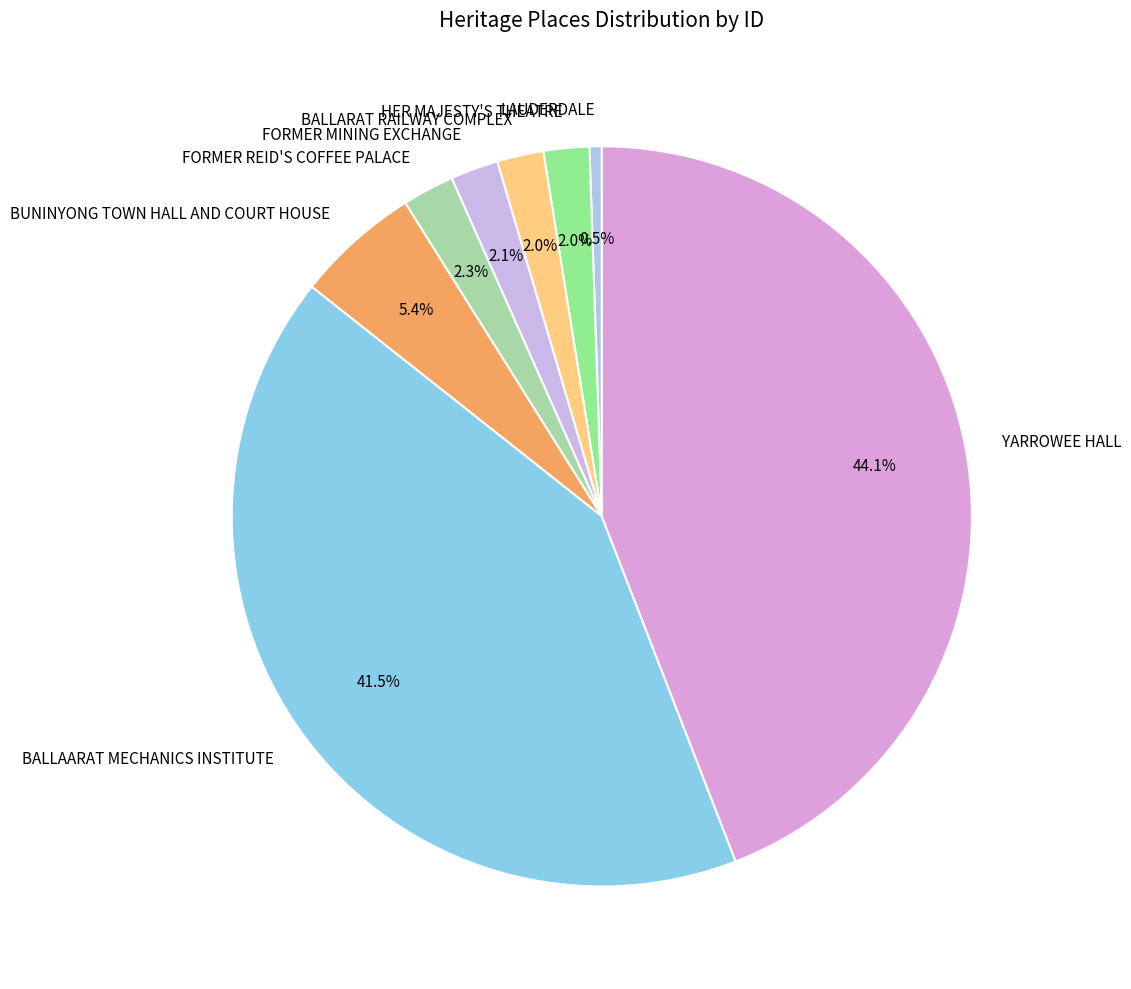

How many slices are in this pie chart?

8